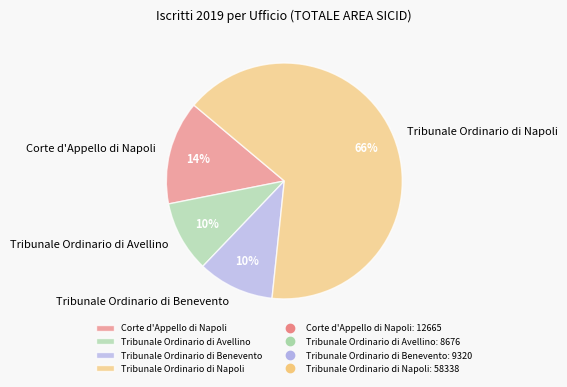

What percentage is the Tribunale Ordinario di Benevento slice, to the nearest percent?

10%